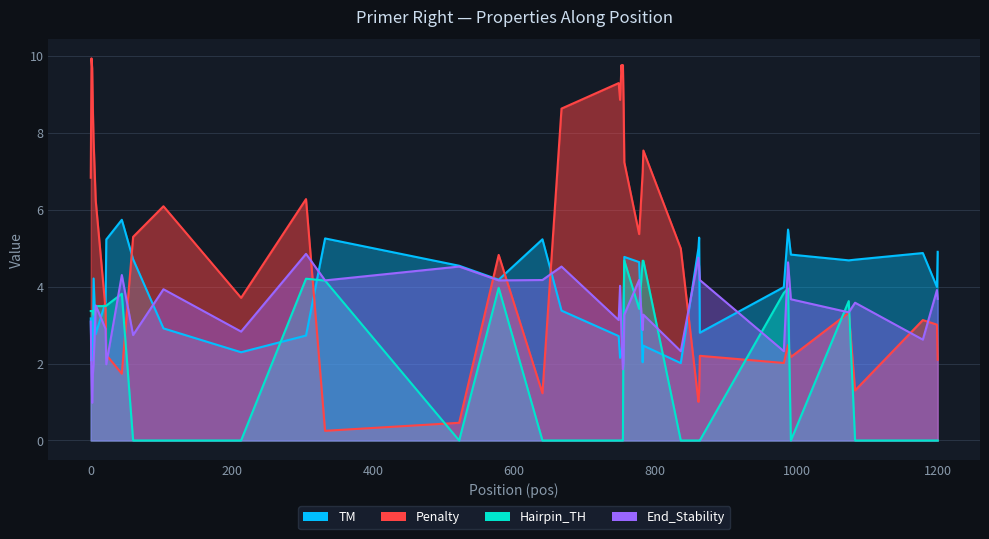

Reading left to right, extract all data points from this chart.

TM: 0=3.2	1=2.1	2=2.3	3=2.4	4=4.2	7=2.8	21=3.6	22=5.2	44=5.7	60=4.7	103=2.9	213=2.3	305=2.7	332=5.3	522=4.5	578=4.2	640=5.2	667=3.4	748=2.7	750=2.1	752=2.2	753=2.5	754=2.2	755=3.3	756=4.8	777=4.6	782=2.0	783=2.5	836=2.0	861=5.0	862=5.3	863=2.8	982=4.0	988=5.5	992=4.8	1074=4.7	1083=4.7	1179=4.9	1199=4.0	1200=4.9
Penalty: 0=6.8	1=9.9	2=9.7	3=8.6	4=7.8	7=6.2	21=3.4	22=2.2	44=1.7	60=5.3	103=6.1	213=3.7	305=6.3	332=0.3	522=0.5	578=4.8	640=1.2	667=8.6	748=9.3	750=8.9	752=9.8	753=9.5	754=9.8	755=8.7	756=7.2	777=5.4	782=7.0	783=7.5	836=5.0	861=1.0	862=1.3	863=2.2	982=2.0	988=2.5	992=2.2	1074=3.3	1083=1.3	1179=3.1	1199=3.0	1200=2.1
Hairpin_TH: 0=3.4	1=3.4	2=3.4	3=3.4	4=3.3	7=3.5	21=3.5	22=3.5	44=3.8	60=0.0	103=0.0	213=0.0	305=4.2	332=4.2	522=0.0	578=4.0	640=0.0	667=0.0	748=0.0	750=0.0	752=0.0	753=0.0	754=0.0	755=3.7	756=4.7	777=3.4	782=4.7	783=4.7	836=0.0	861=0.0	862=0.0	863=0.0	982=3.8	988=4.0	992=0.0	1074=3.6	1083=0.0	1179=0.0	1199=0.0	1200=0.0
End_Stability: 0=3.1	1=1.7	2=1.0	3=1.7	4=2.0	7=3.5	21=2.9	22=2.0	44=4.3	60=2.7	103=3.9	213=2.8	305=4.8	332=4.2	522=4.5	578=4.2	640=4.2	667=4.5	748=3.1	750=4.0	752=2.7	753=2.2	754=1.9	755=2.0	756=3.3	777=4.2	782=2.9	783=3.3	836=2.3	861=4.8	862=4.5	863=4.2	982=2.3	988=4.6	992=3.7	1074=3.3	1083=3.6	1179=2.6	1199=3.9	1200=3.7